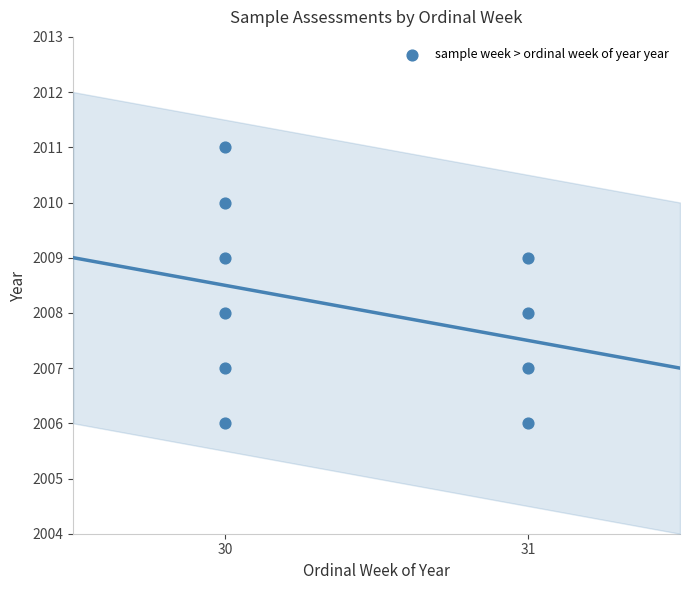

What is the range of Y values (max minus min)?

5